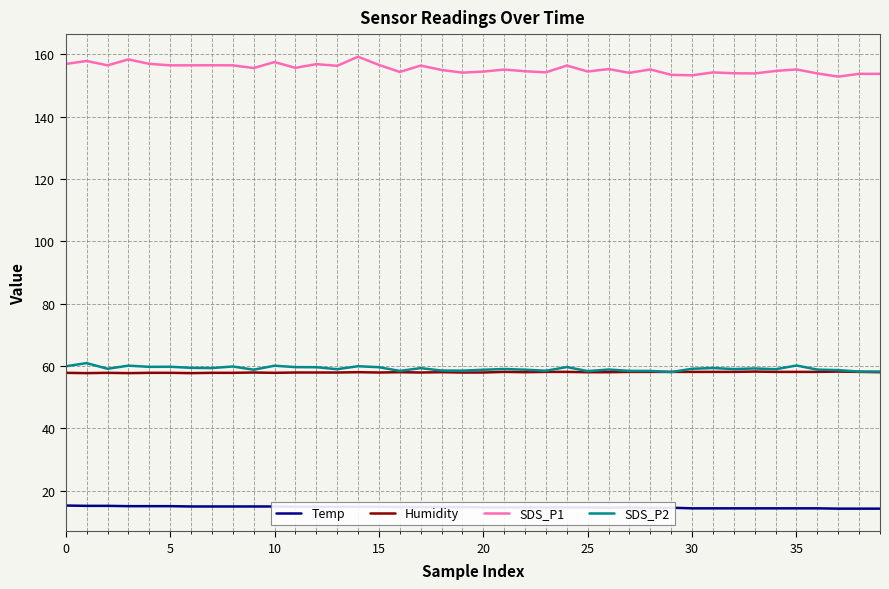

What is the greatest value displayed?

159.3